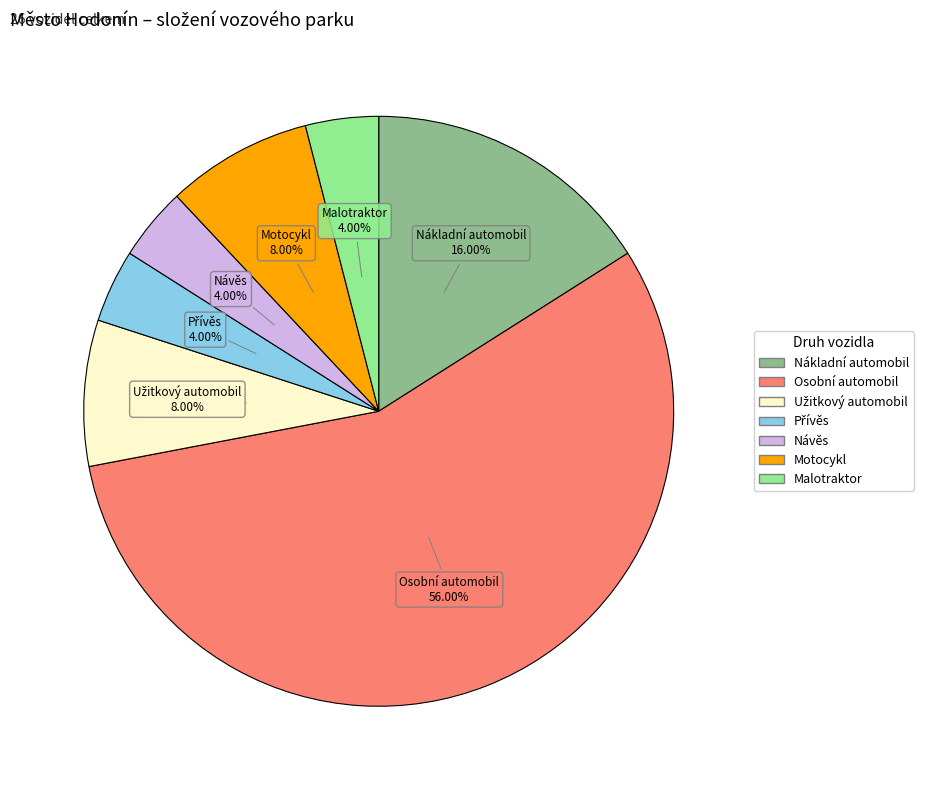

To the nearest percent, what is the combined percentage of Motocykl and Malotraktor?

12%